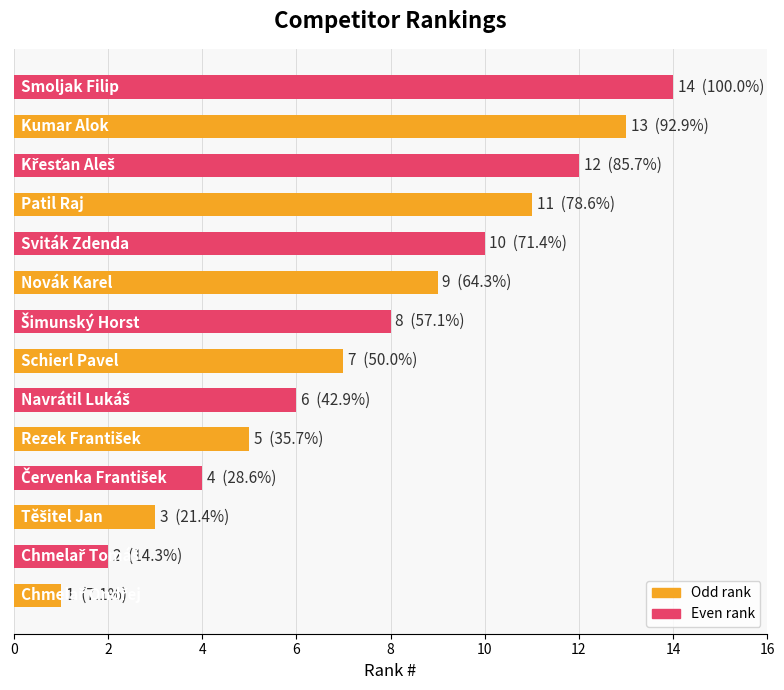

What is the sum of all values?

105